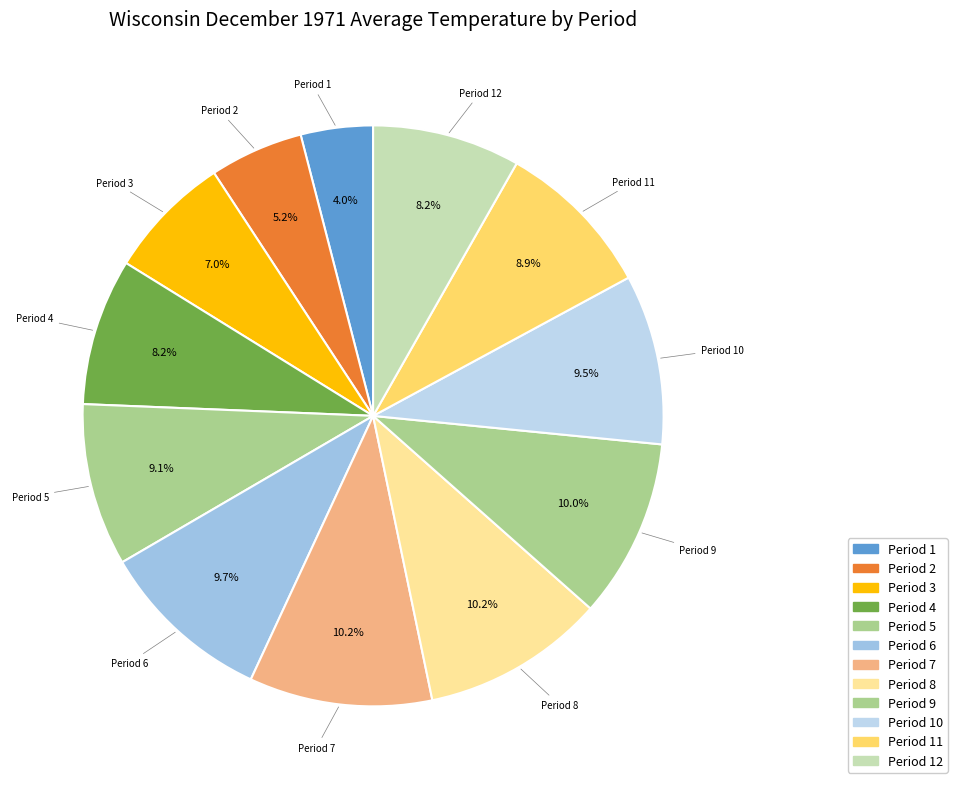

Count the number of slices in the pie.

12